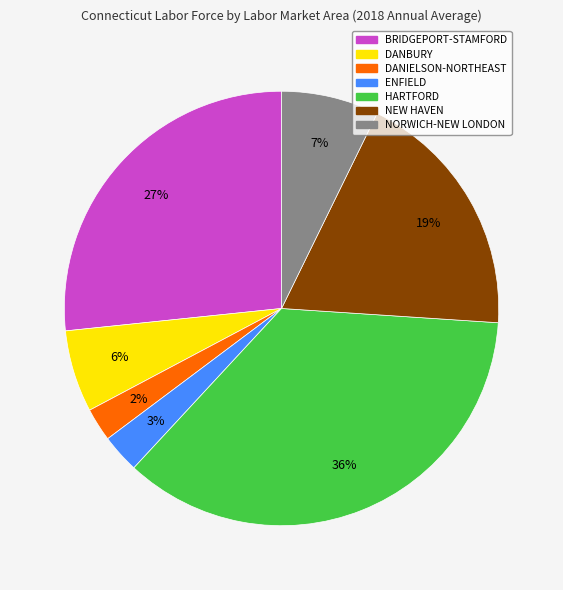

Count the number of slices in the pie.

7